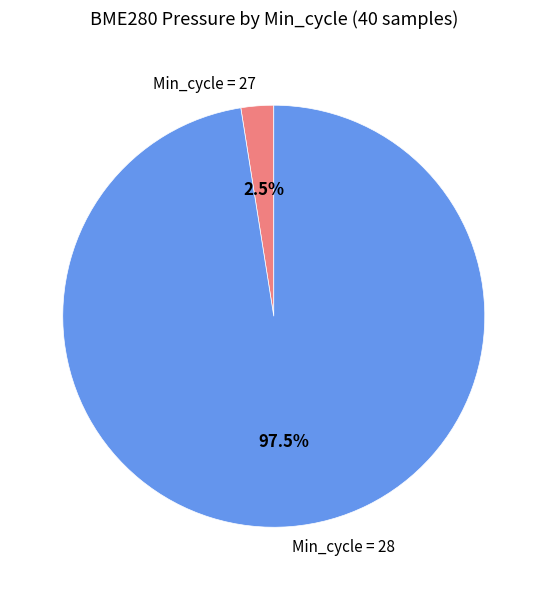

What is the ratio of the value at Min_cycle = 28 to the value at Min_cycle = 27?

39.0